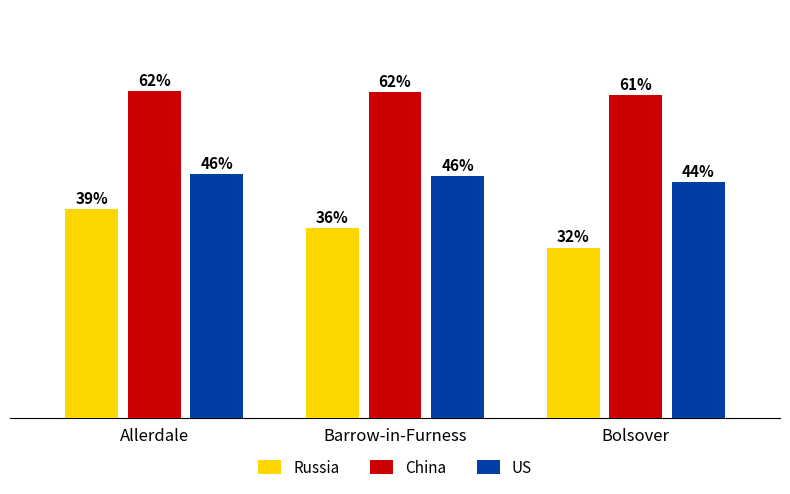

What position from the left is Allerdale?

1